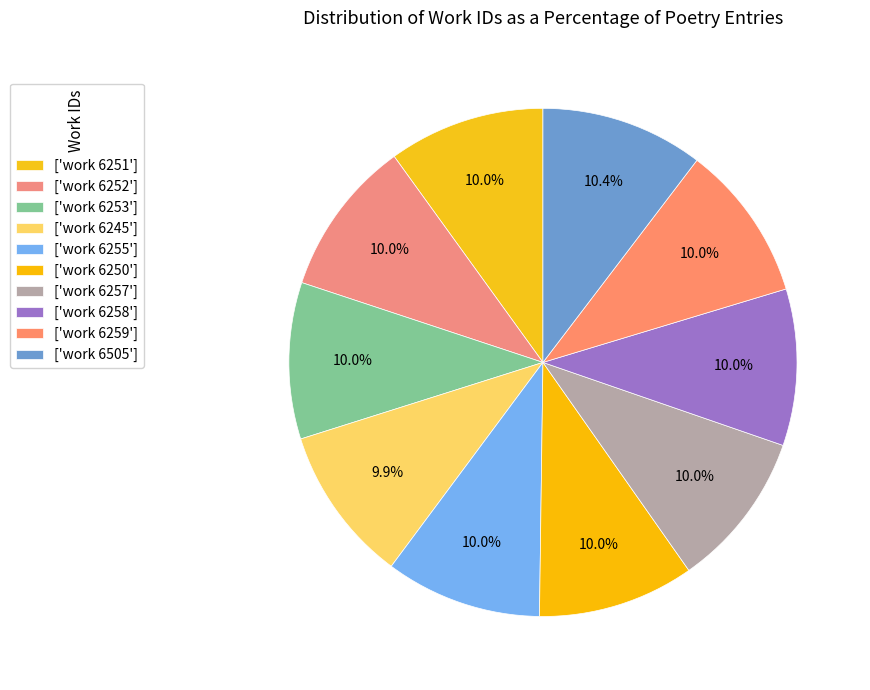

How many slices are in this pie chart?

10